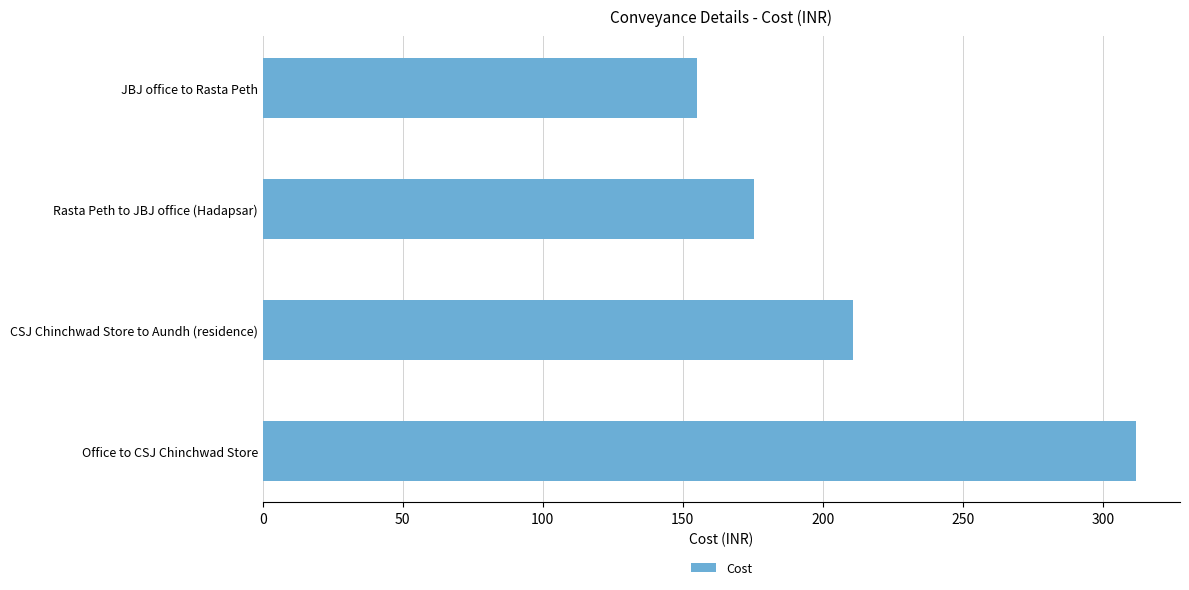

Are the bars horizontal?

Yes